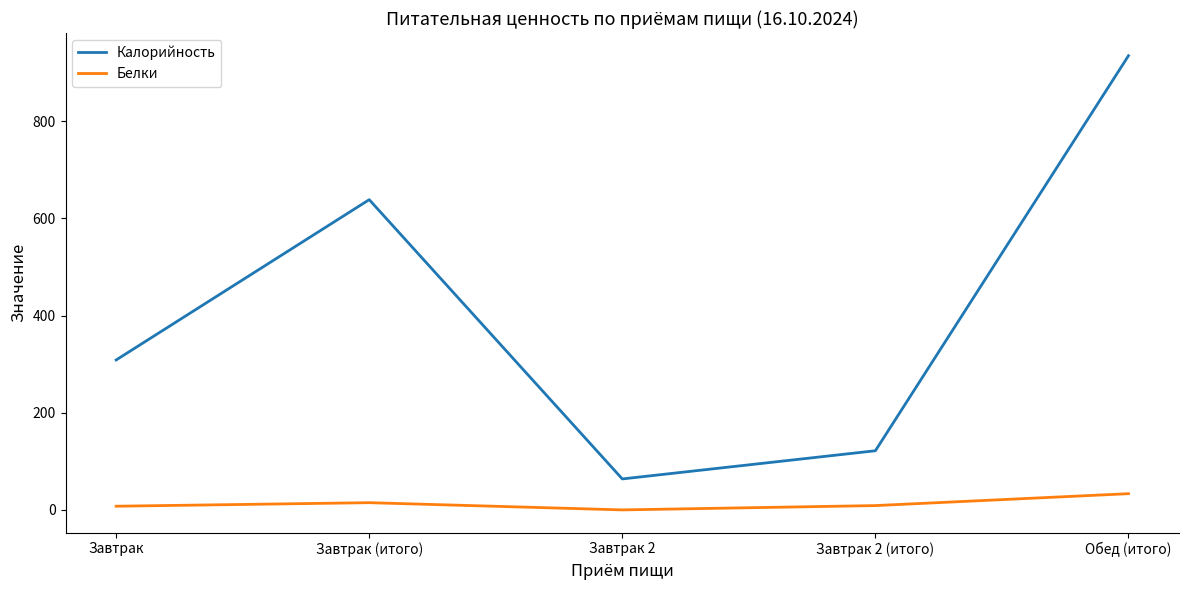

What position from the right is Обед (итого)?

1